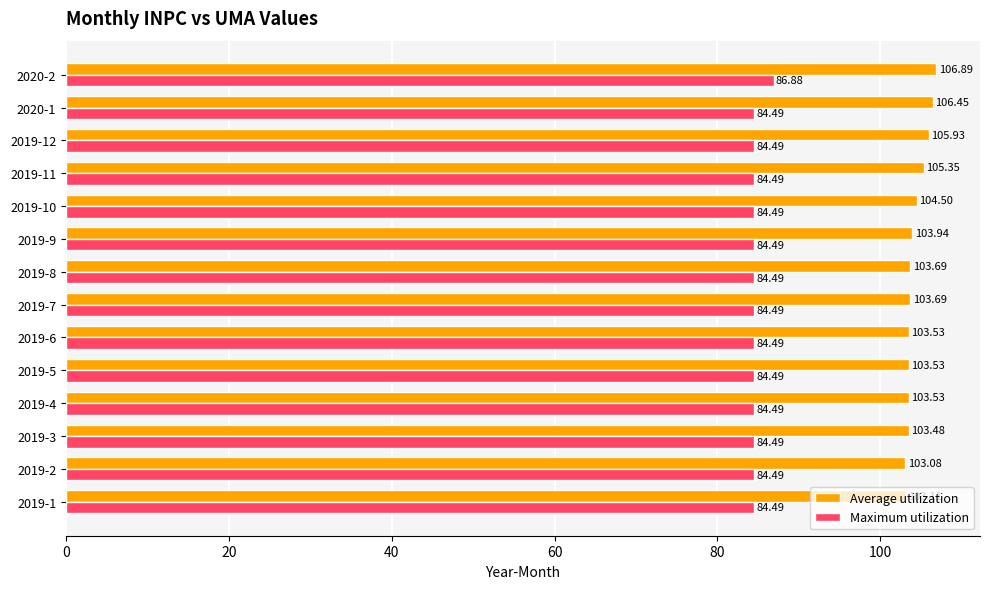

Rank the series by their maximum value, from lowest to highest.

Maximum utilization, Average utilization